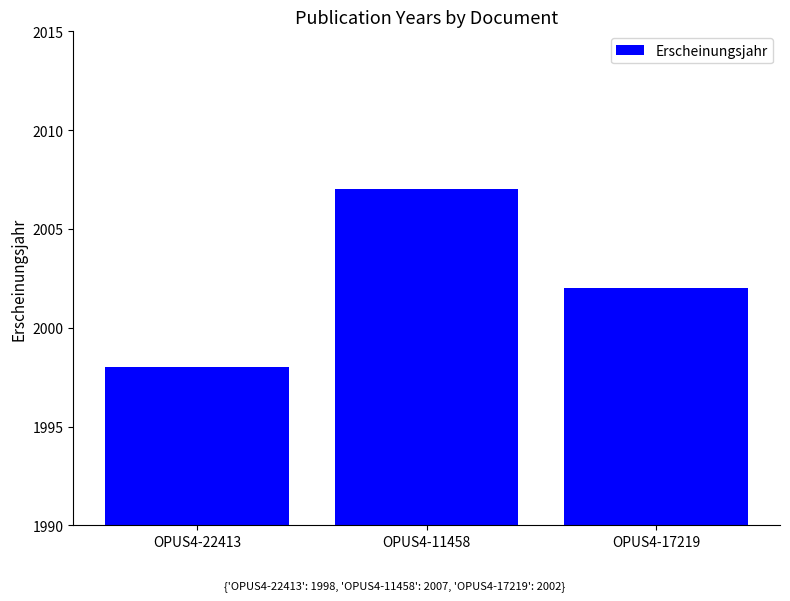

The chart shows a value of 807 at OPUS4-11458. True or false?

False